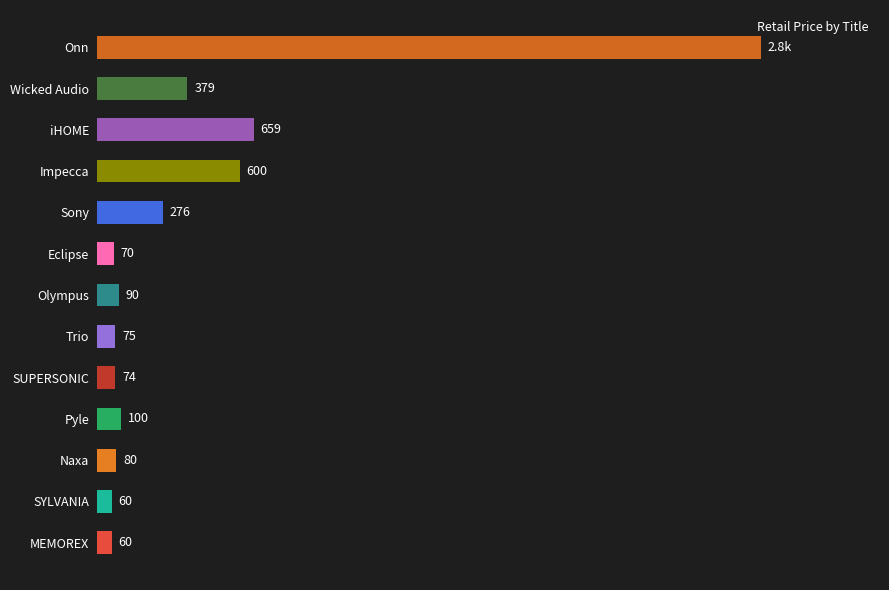

Which label corresponds to the largest value in the chart?

Onn